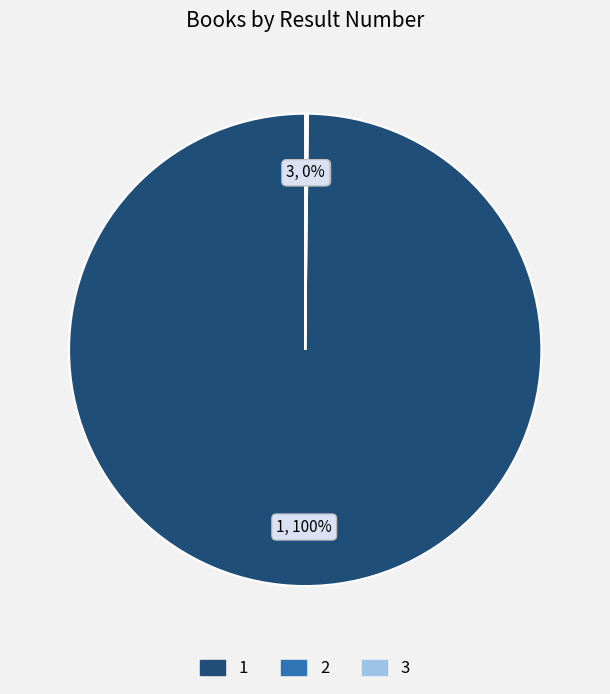

True or false: 1 accounts for 100% of the total.

True